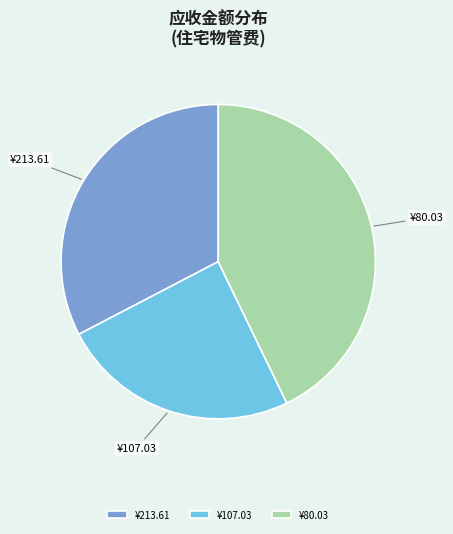

The ¥80.03 slice represents 32% of the pie. True or false?

False